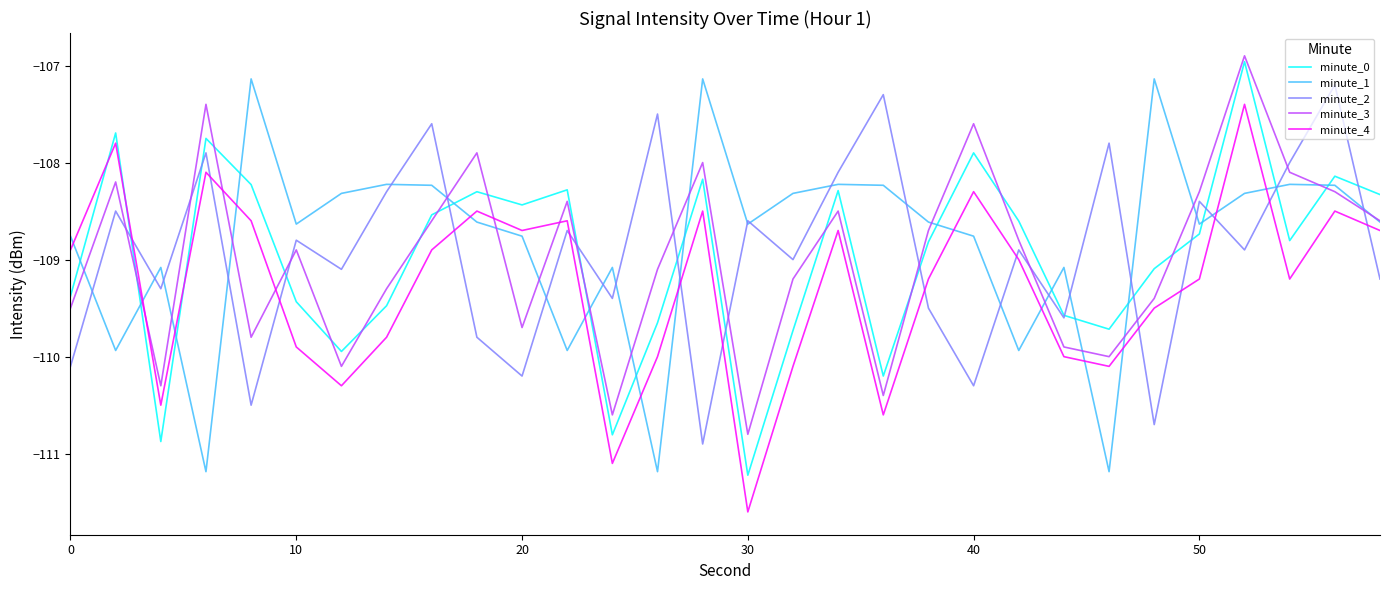

True or false: minute_1 and minute_4 cross at least once.

True